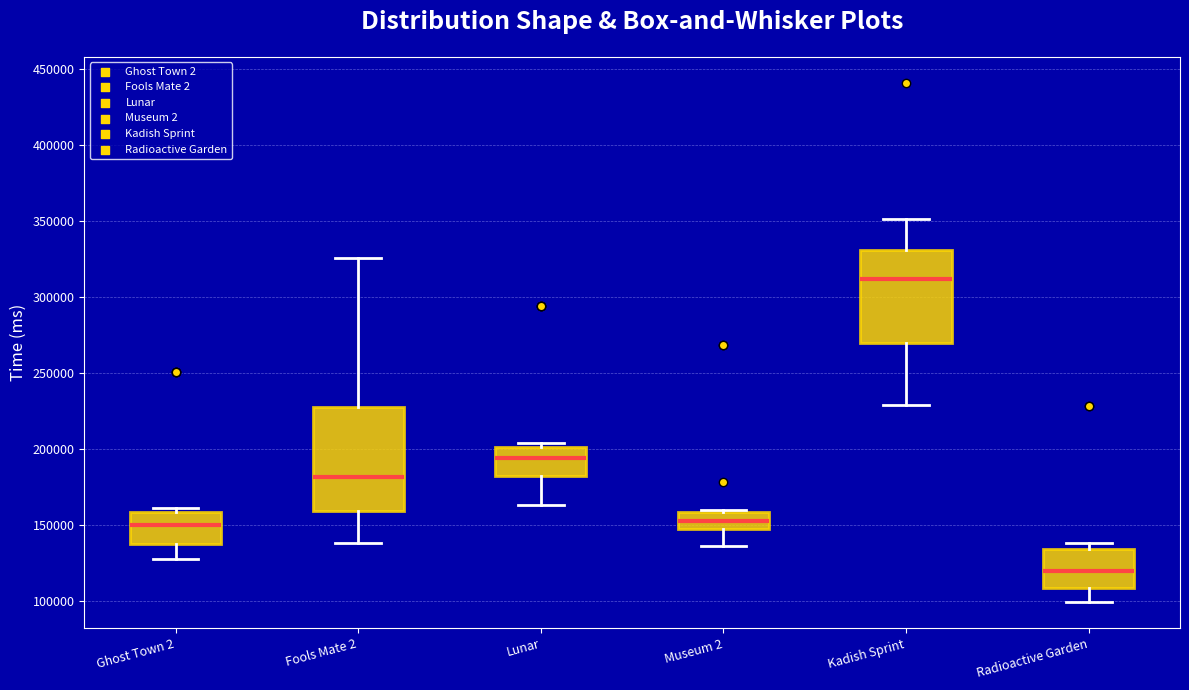

Reading left to right, transcribe this box plot: for each box, give where its median line is, the range the box spans, and where its two whiskers end, as read against the y-axis. The values are not printed on the chart, so give them approximately, as read against the axis.

Ghost Town 2: median 150000, box 135000 to 160000, whiskers 130000 to 160000 (just above the box's upper edge)
Fools Mate 2: median 180000, box 160000 to 230000, whiskers 140000 to 325000
Lunar: median 195000, box 180000 to 200000, whiskers 165000 to 205000
Museum 2: median 150000, box 145000 to 160000, whiskers 135000 to 160000
Kadish Sprint: median 310000, box 270000 to 330000, whiskers 230000 to 350000
Radioactive Garden: median 120000, box 110000 to 135000, whiskers 100000 to 140000